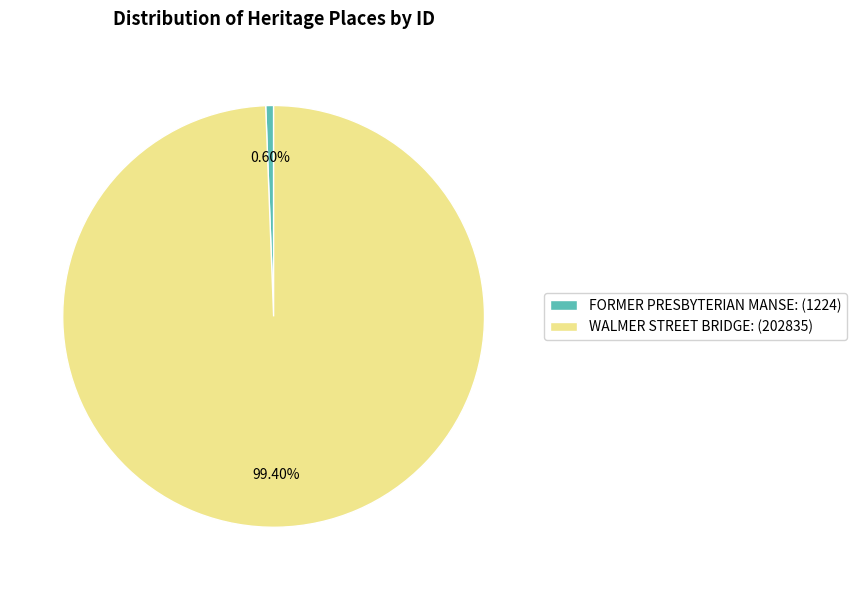

To the nearest percent, what portion does FORMER PRESBYTERIAN MANSE represent?

1%